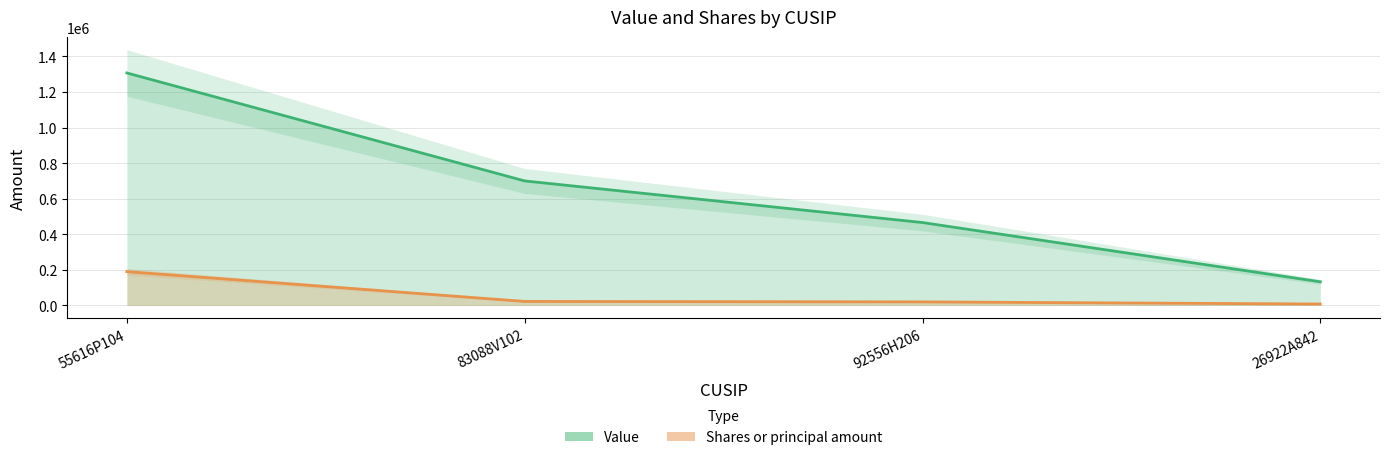

Which series has the largest total across all categories?

Value